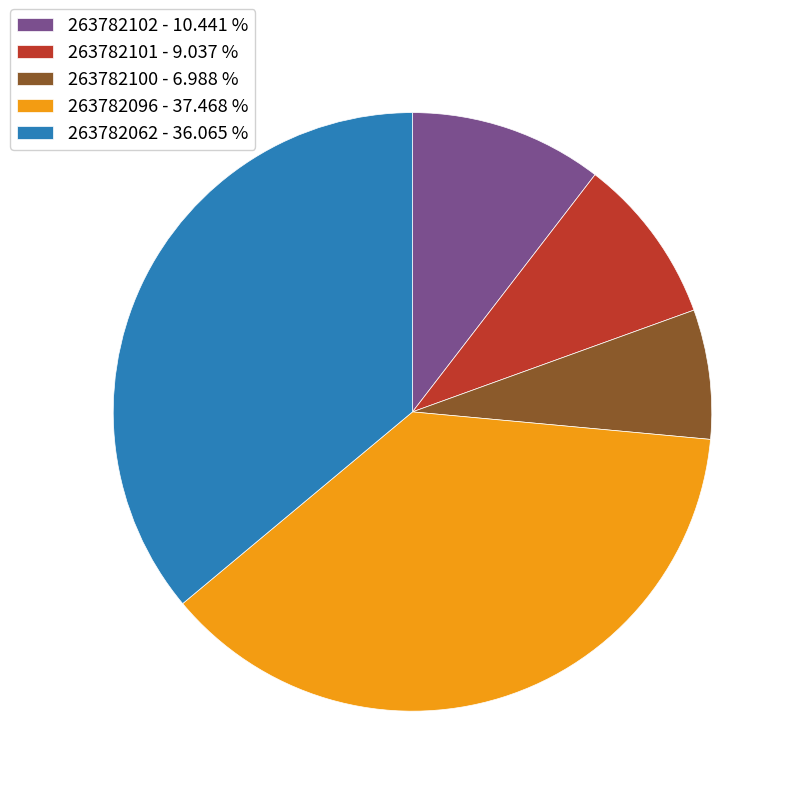

Do 263782101 - 9.037 % and 263782062 - 36.065 % together represent more than half of the pie?

No